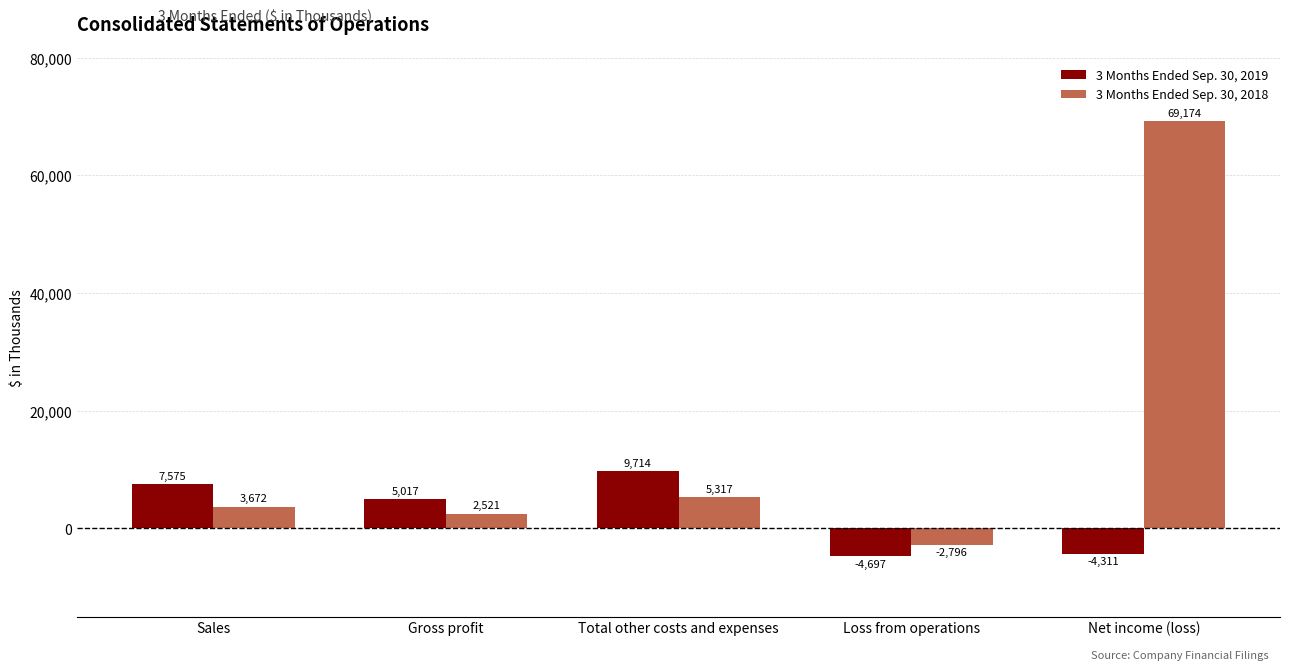

How many bars are there in total?

10